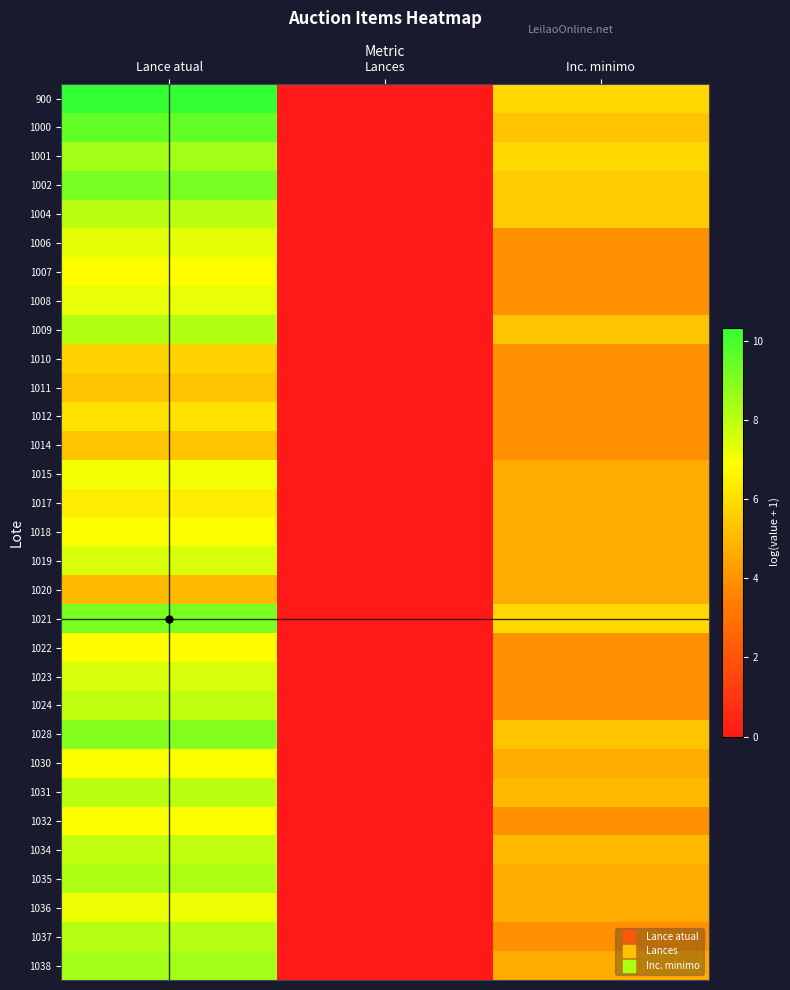

How many series are shown in this chart?

31